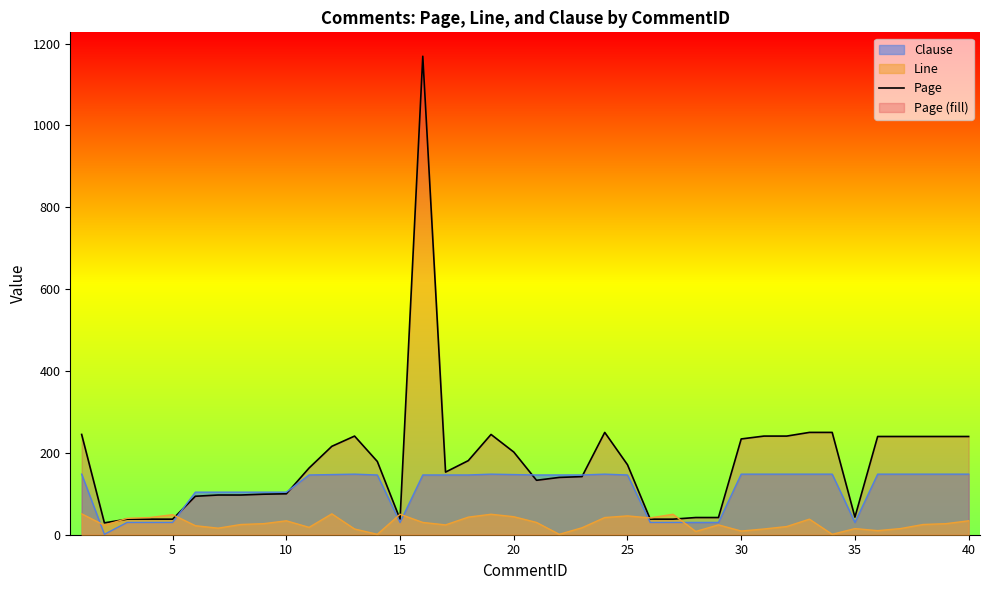

True or false: Page has a value of 171 at 25.

True